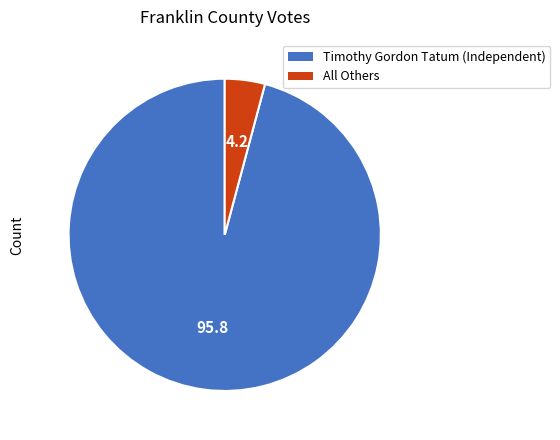

Is the sum of All Others and Timothy Gordon Tatum (Independent) greater than half?

Yes